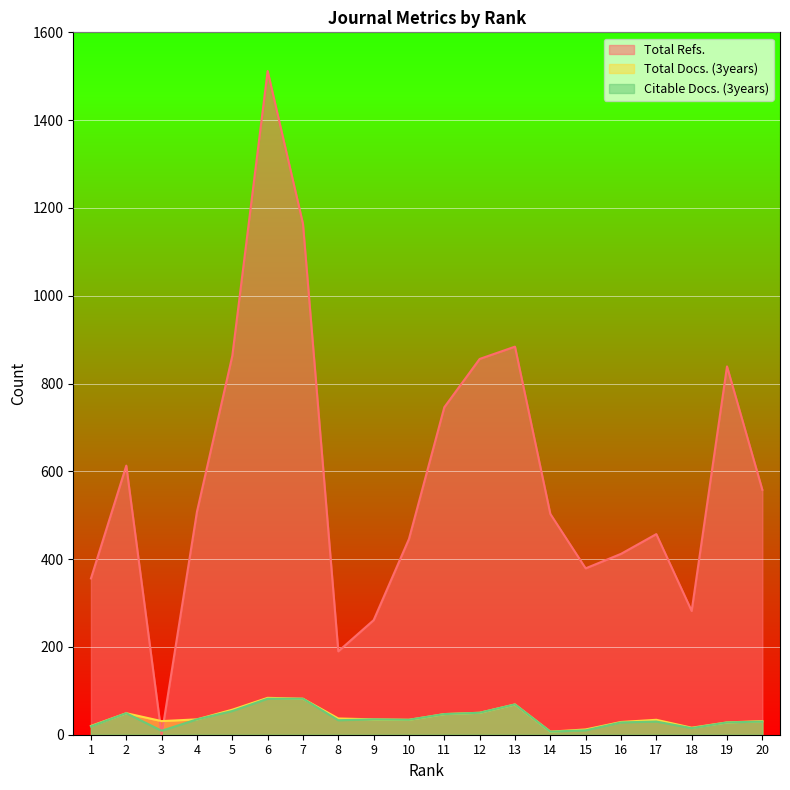

Which label corresponds to the smallest value in the chart?

3